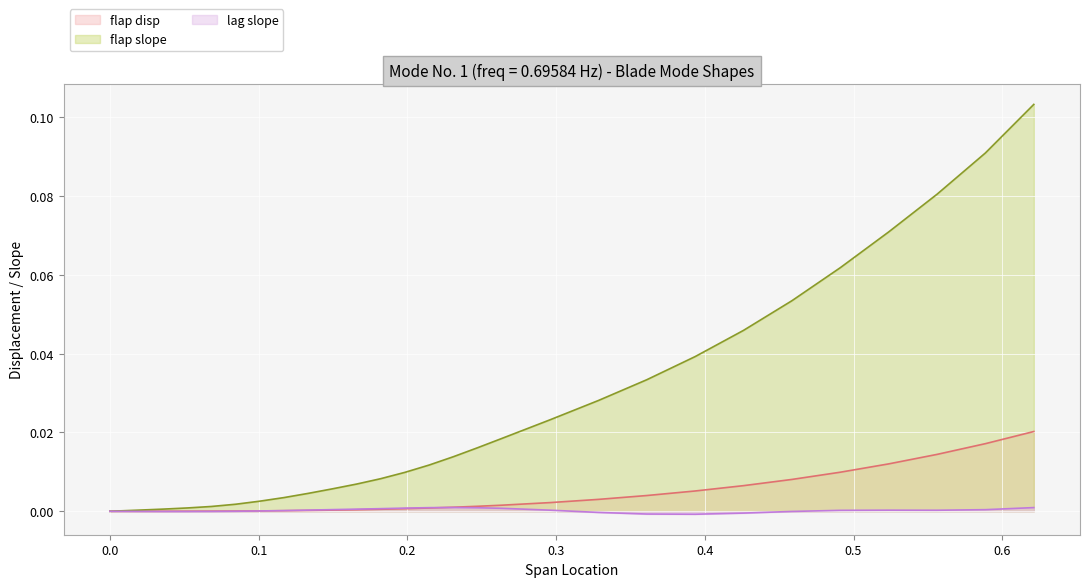

Reading right to left, transcribe all the data shown in this chart.

flap_disp: 0.6212=0.0	0.5886=0.0	0.5561=0.0	0.5236=0.0	0.4911=0.0	0.4586=0.0	0.426=0.0	0.3935=0.0	0.361=0.0	0.3285=0.0	0.296=0.0	0.2634=0.0	0.2472=0.0	0.2309=0.0	0.2147=0.0	0.1984=0.0	0.1821=0.0	0.1659=0.0	0.1496=0.0	0.1333=0.0	0.1171=0.0	0.1008=0.0	0.0846=0.0	0.0683=0.0	0.052=0.0	0.0358=0.0	0.0195=0.0	0.0033=0.0	0.0=0.0
flap_slope: 0.6212=0.1	0.5886=0.1	0.5561=0.1	0.5236=0.1	0.4911=0.1	0.4586=0.1	0.426=0.0	0.3935=0.0	0.361=0.0	0.3285=0.0	0.296=0.0	0.2634=0.0	0.2472=0.0	0.2309=0.0	0.2147=0.0	0.1984=0.0	0.1821=0.0	0.1659=0.0	0.1496=0.0	0.1333=0.0	0.1171=0.0	0.1008=0.0	0.0846=0.0	0.0683=0.0	0.052=0.0	0.0358=0.0	0.0195=0.0	0.0033=0.0	0.0=0.0
lag_slope: 0.6212=0.0	0.5886=0.0	0.5561=0.0	0.5236=0.0	0.4911=0.0	0.4586=-0.0	0.426=-0.0	0.3935=-0.0	0.361=-0.0	0.3285=-0.0	0.296=0.0	0.2634=0.0	0.2472=0.0	0.2309=0.0	0.2147=0.0	0.1984=0.0	0.1821=0.0	0.1659=0.0	0.1496=0.0	0.1333=0.0	0.1171=0.0	0.1008=0.0	0.0846=0.0	0.0683=-0.0	0.052=-0.0	0.0358=-0.0	0.0195=-0.0	0.0033=-0.0	0.0=0.0